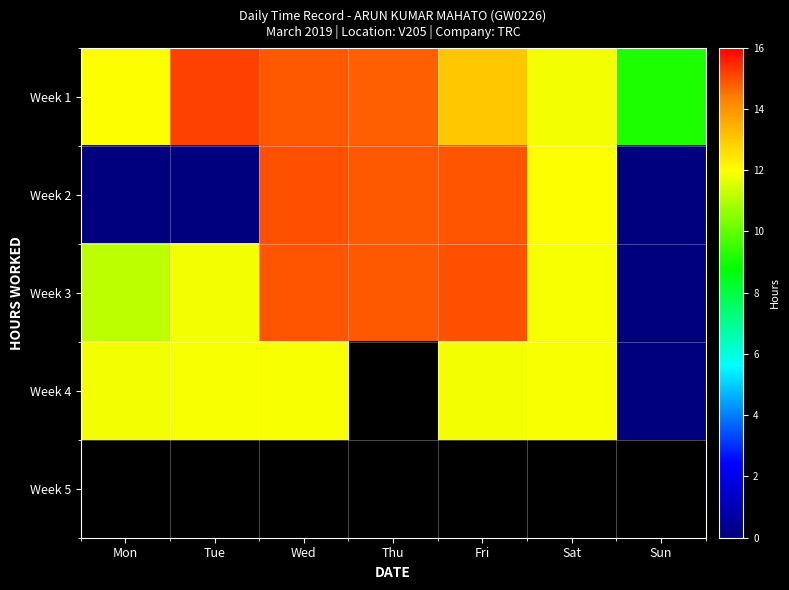

At which label does Week 2 first exceed 11?

Wed